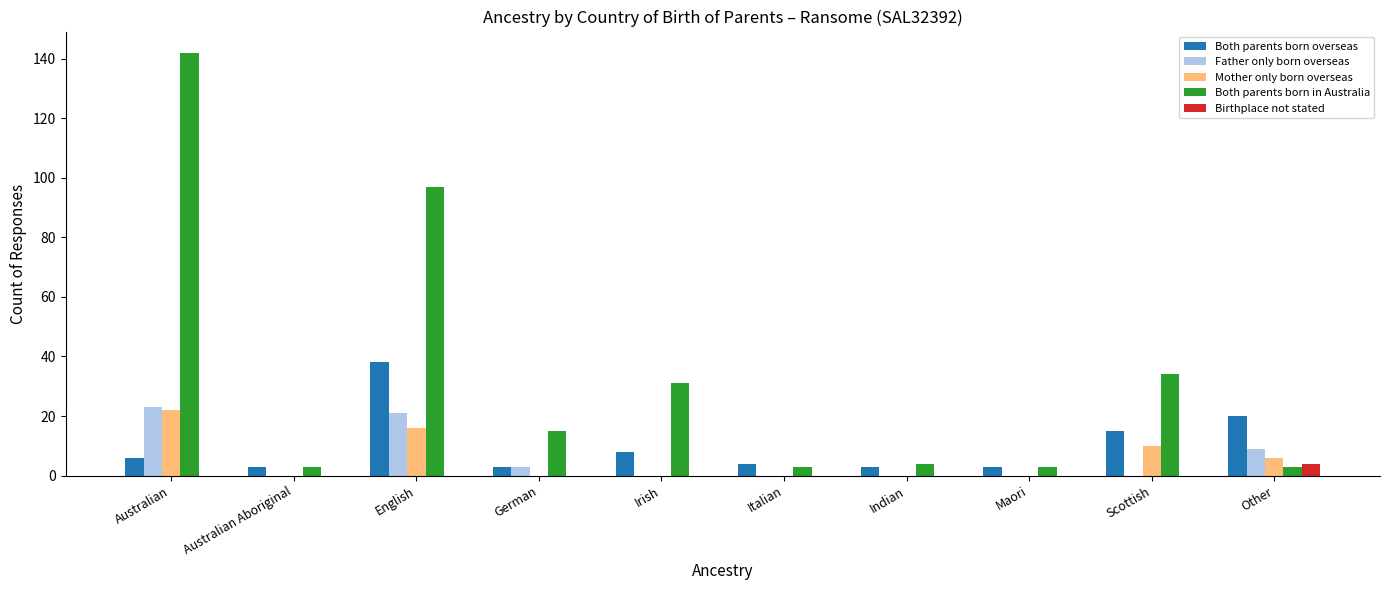

What is the sum of the Birthplace not stated values at German and Other?

4